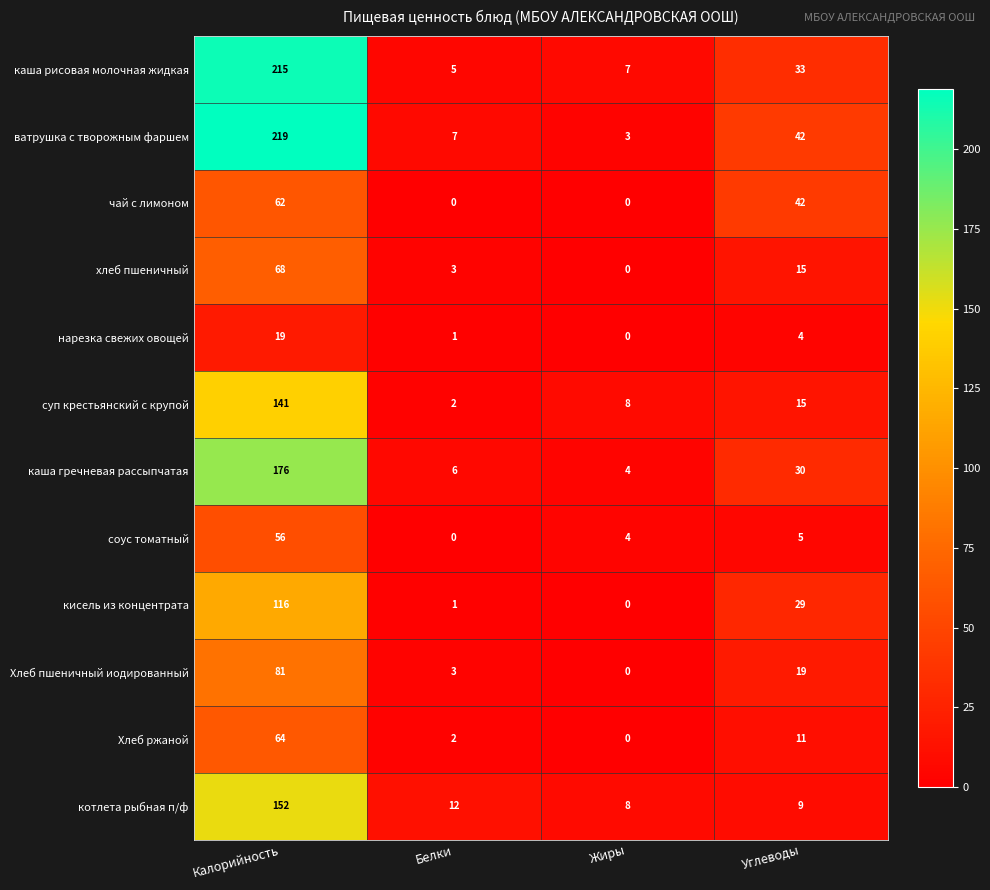

True or false: хлеб пшеничный has a value of 5 at Белки.

False